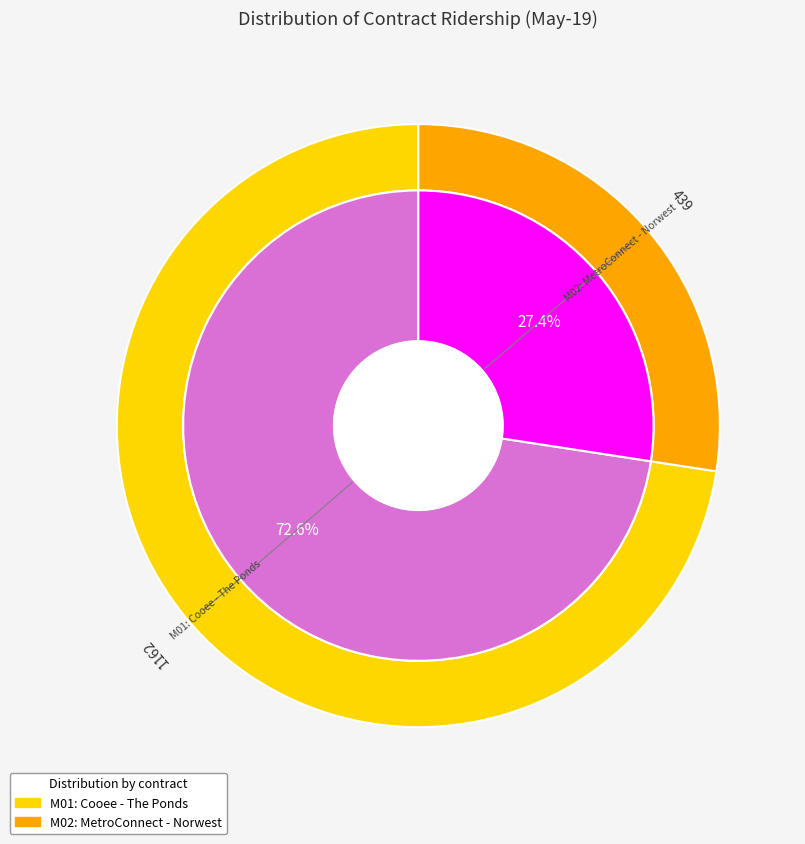

Does M02: MetroConnect - Norwest represent more than half of the total?

No